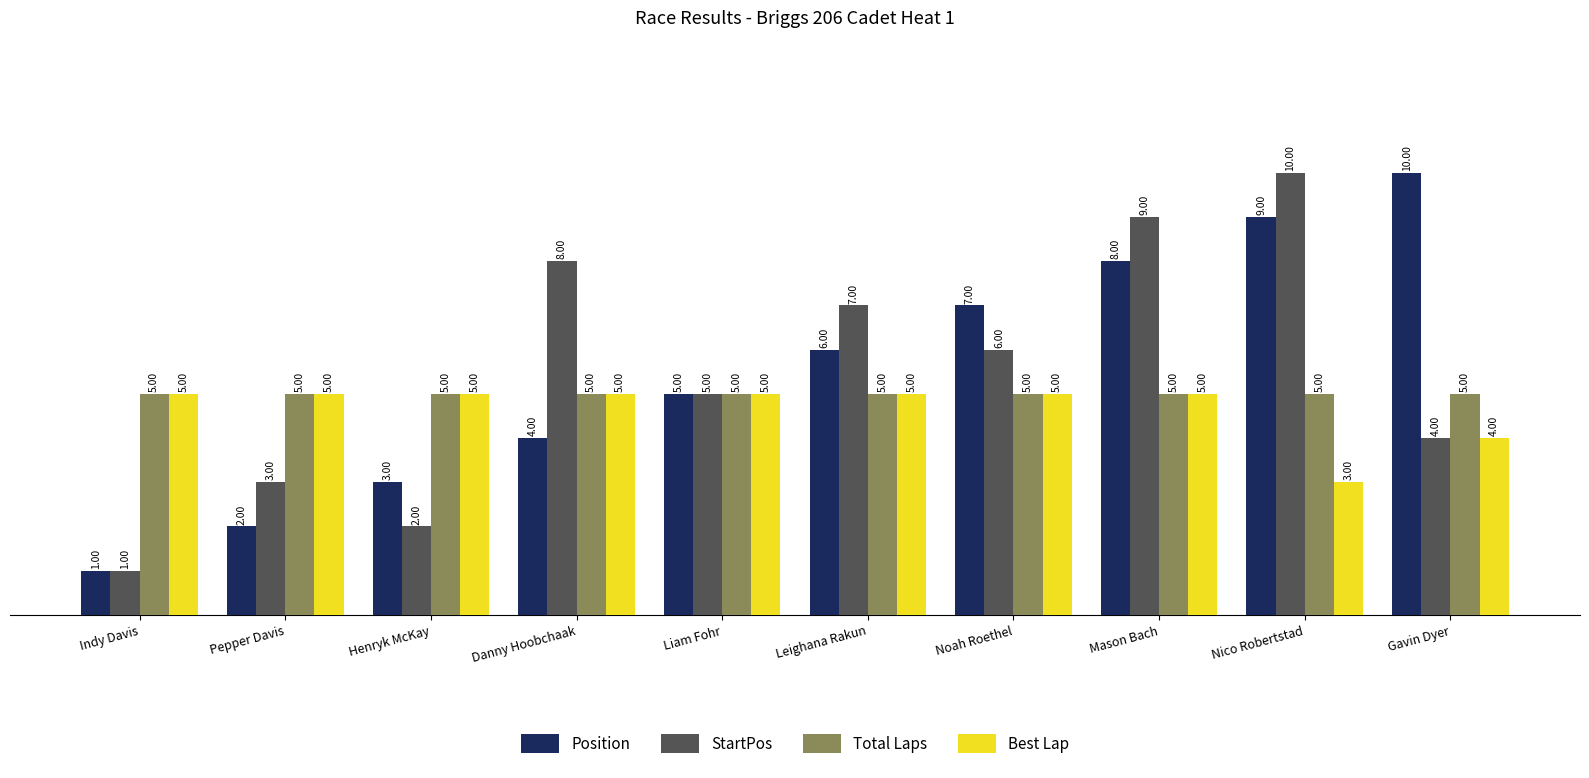

What is the value of the Position bar at the 4th from the left?

4